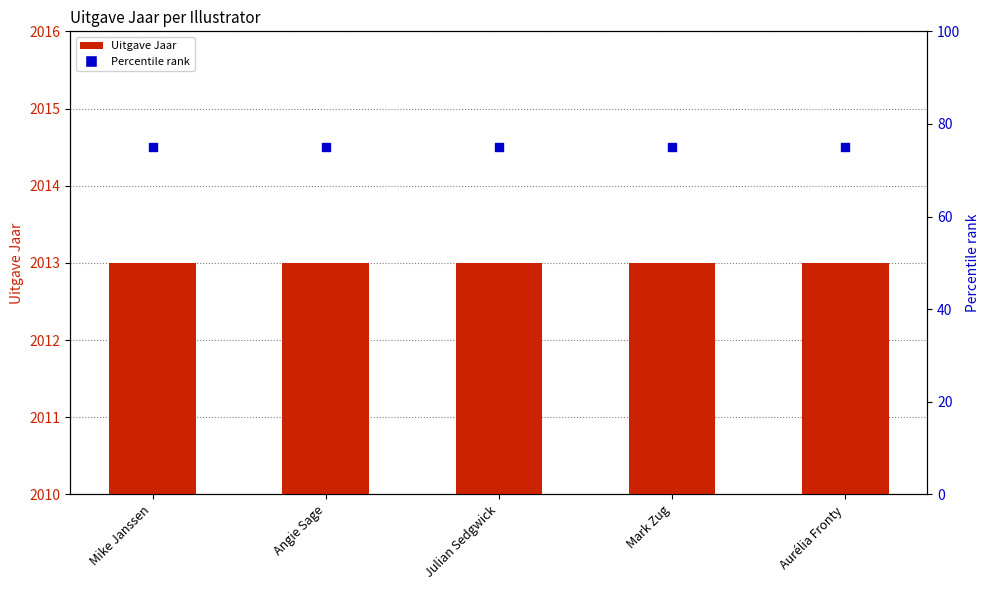

What are all the series names shown in the legend?

Uitgave Jaar, Percentile rank